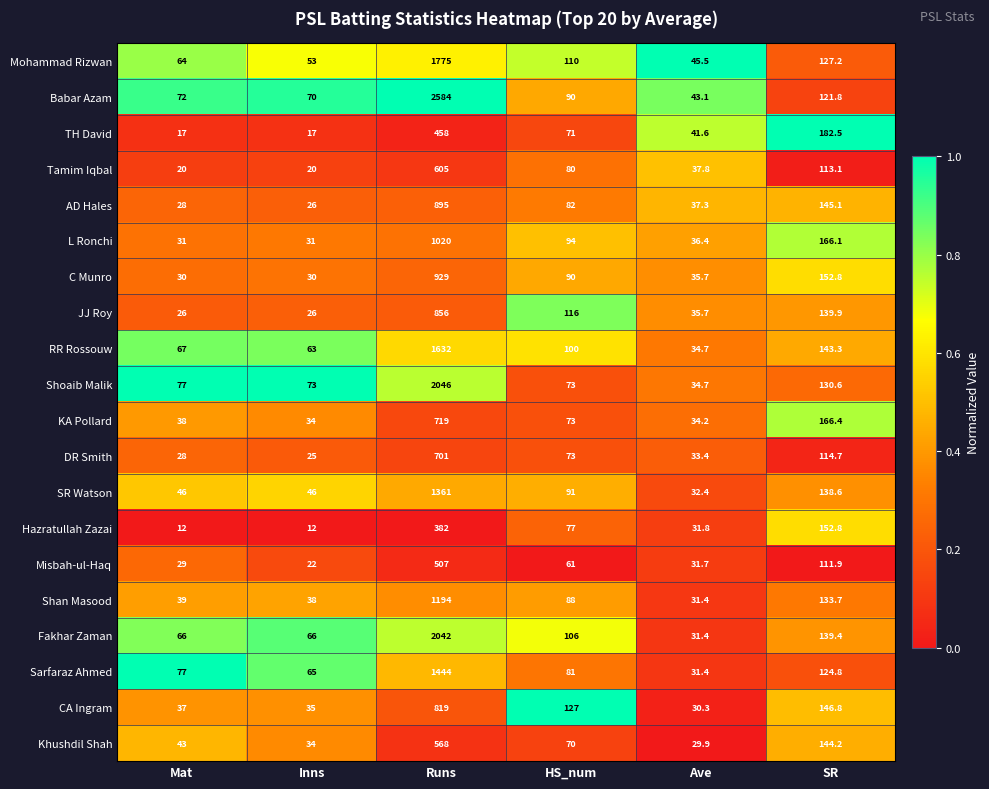

Count the number of categories in the chart.

6